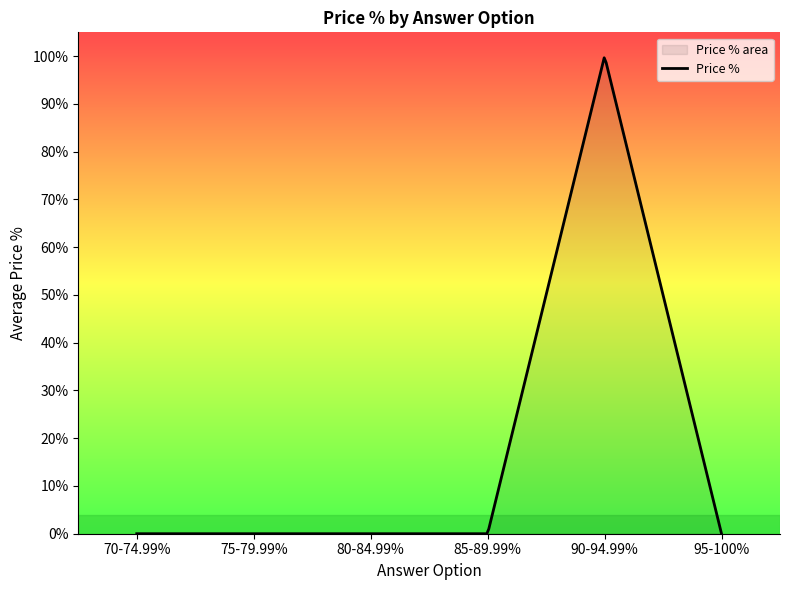

What is the maximum value shown in the chart?

99.7